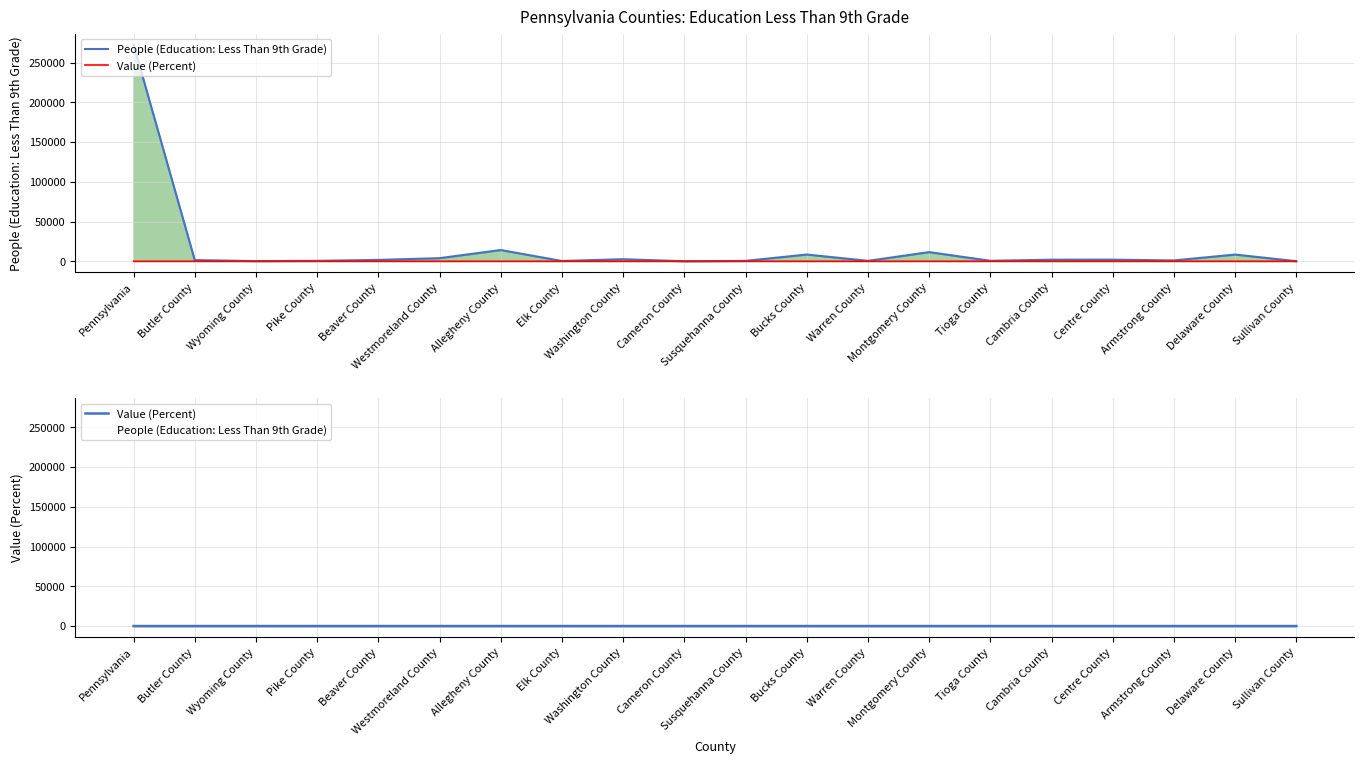

What is the value of the People (Education: Less Than 9th Grade) point at the 6th from the left?

3907.0